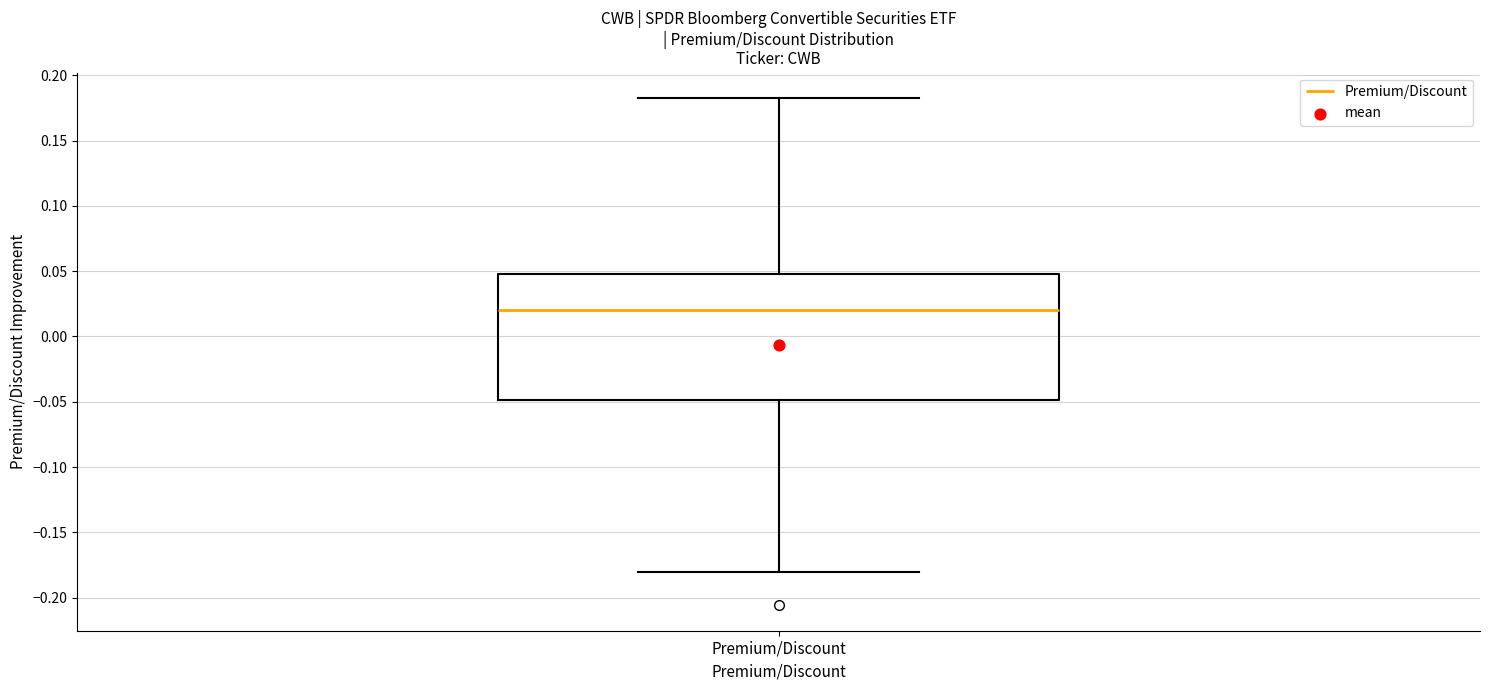

Transcribe this box plot: give where the median line is, the range the box spans, and where the two whiskers end, as read against the y-axis. The values are not printed on the chart, so give them approximately, as read against the axis.

median 0.020, box -0.050 to 0.050, whiskers -0.180 to 0.185